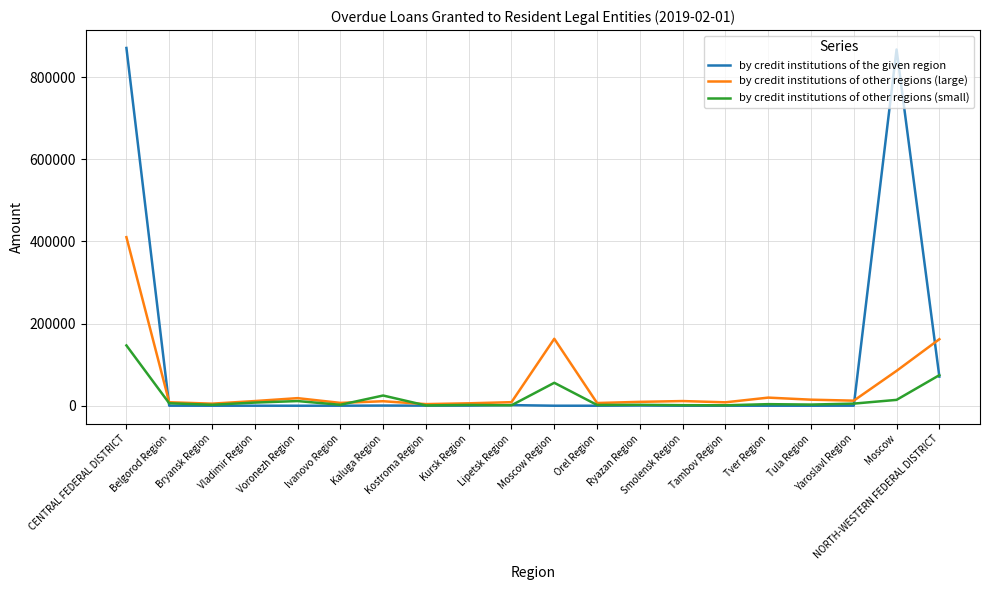

Between which two adjacent categories do by credit institutions of the given region and by credit institutions of other regions (large) first intersect?

CENTRAL FEDERAL DISTRICT and Belgorod Region